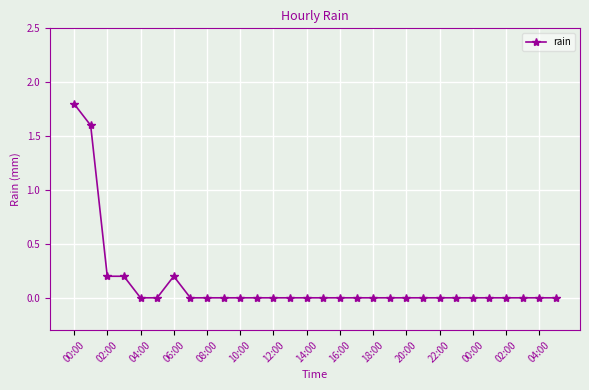

What is the difference between the maximum and second lowest values?

1.8